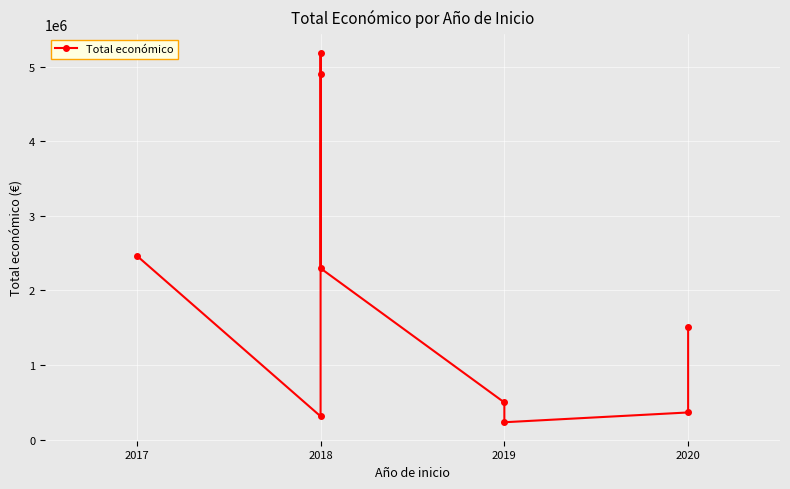

True or false: the data has more than 1 interior local peaks.

False